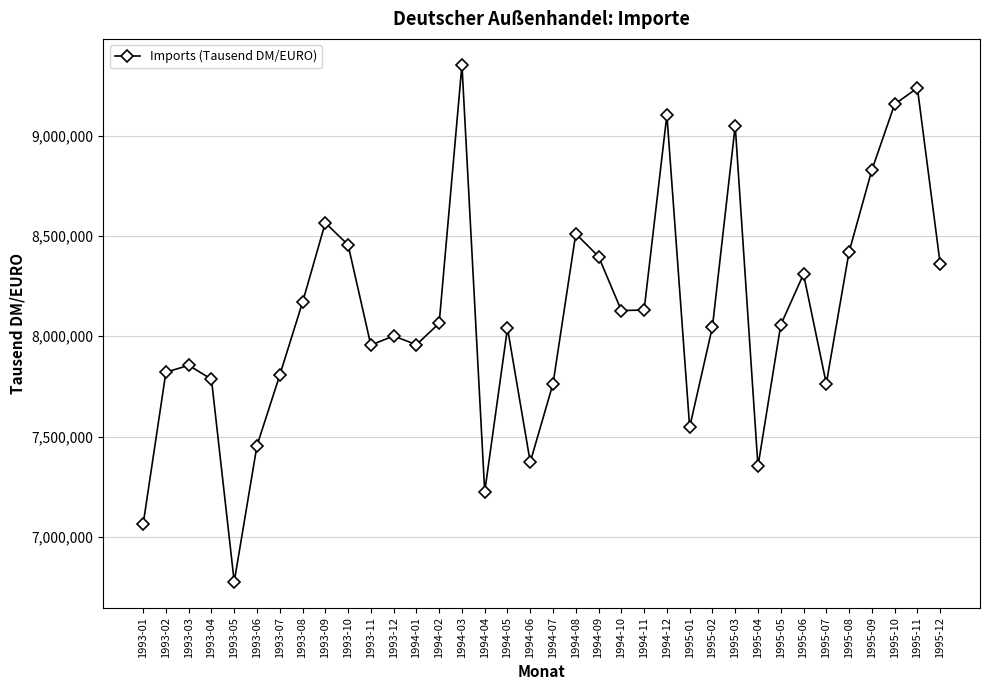

What value does the data have at 1995-07?

7763793